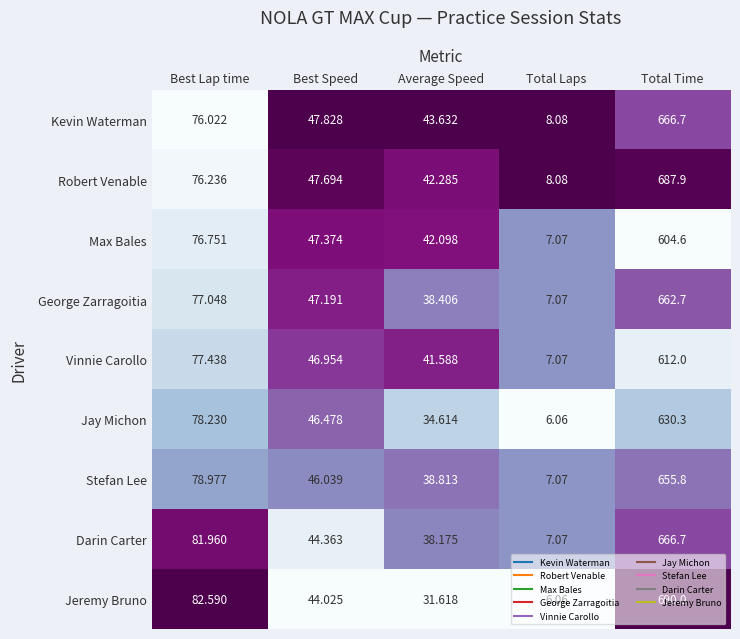

Which category has the highest value across all series?

Total Time